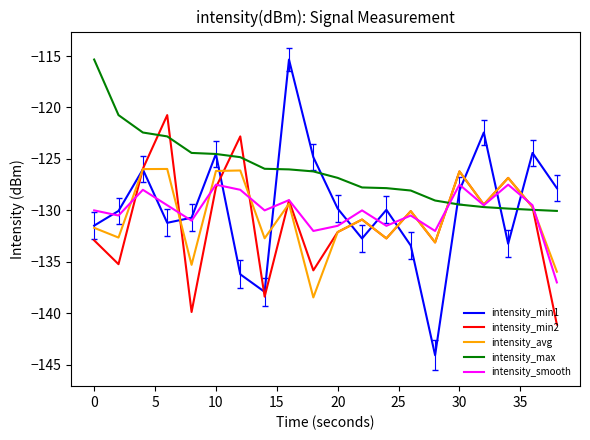

Which series has the widest spread of values?

intensity_min1